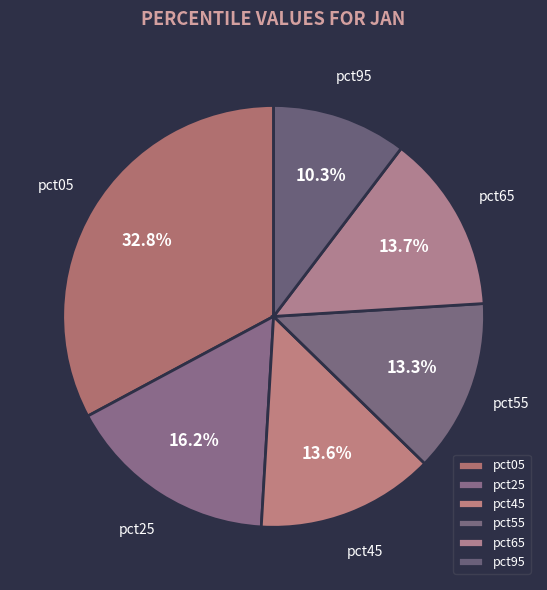

Which has a higher value, pct05 or pct45?

pct05